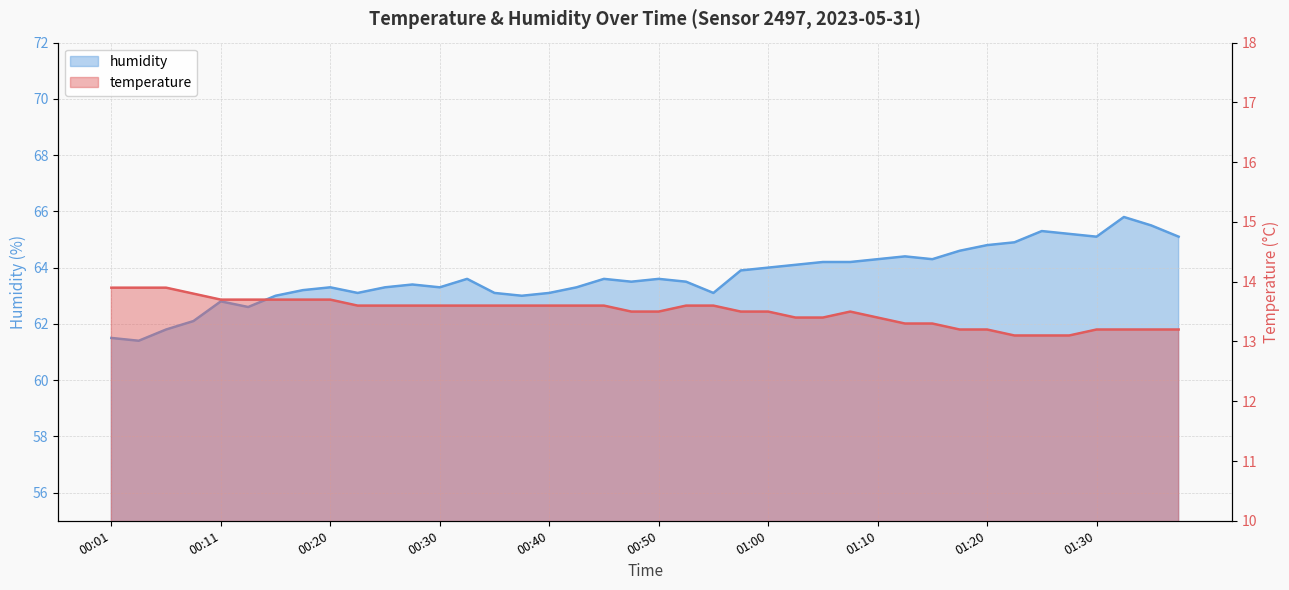

How many data points does each series have?

40